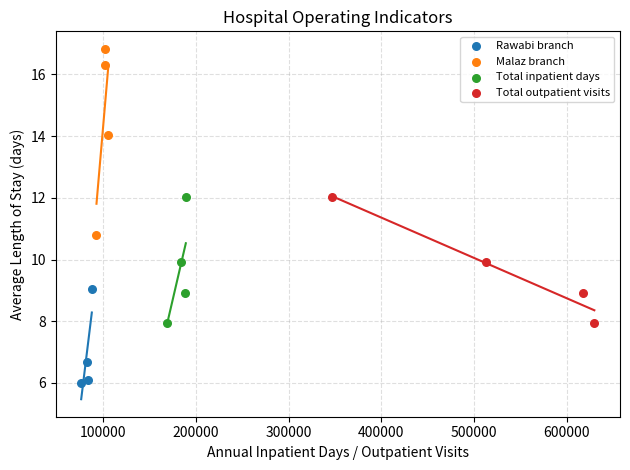

Which series reaches the maximum Y coordinate?

Malaz branch